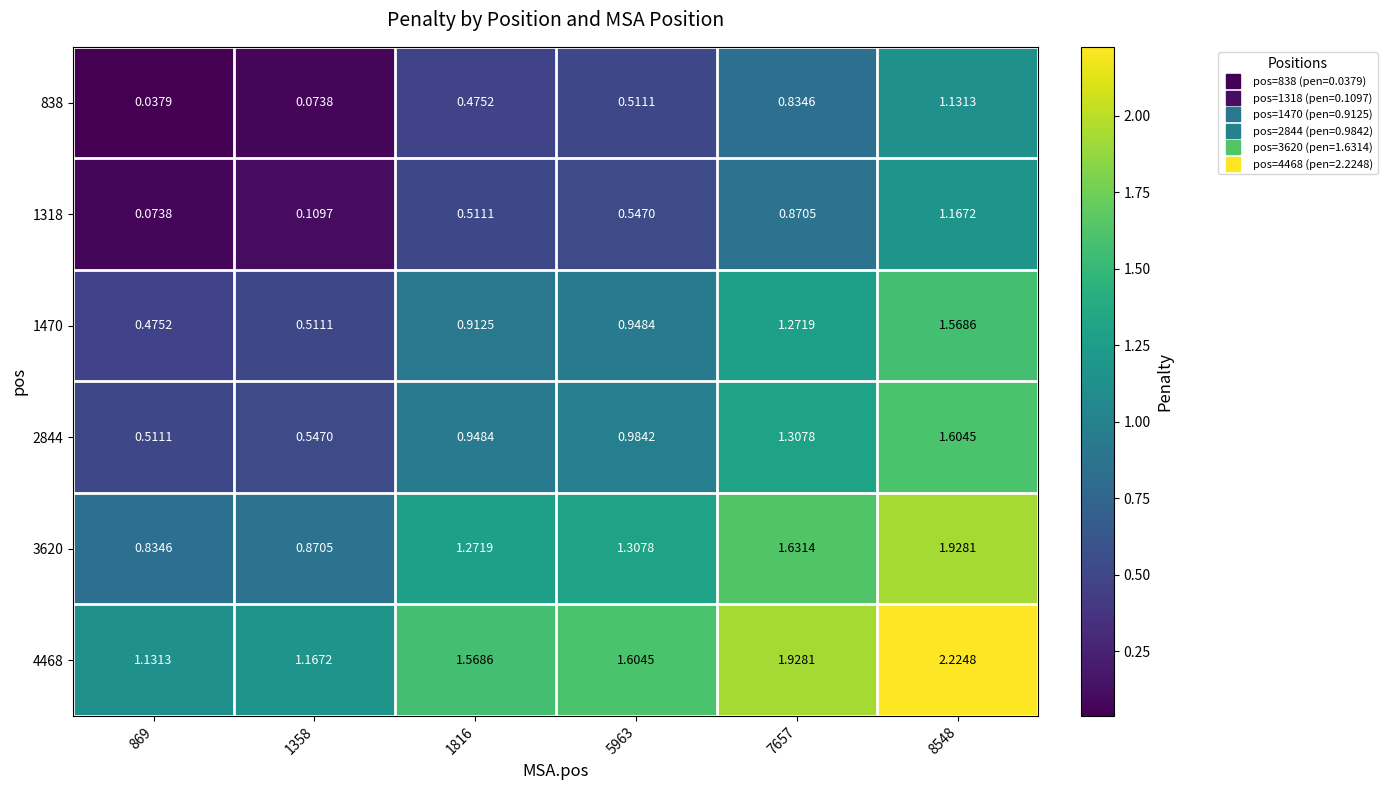

How many categories are shown in the chart?

6